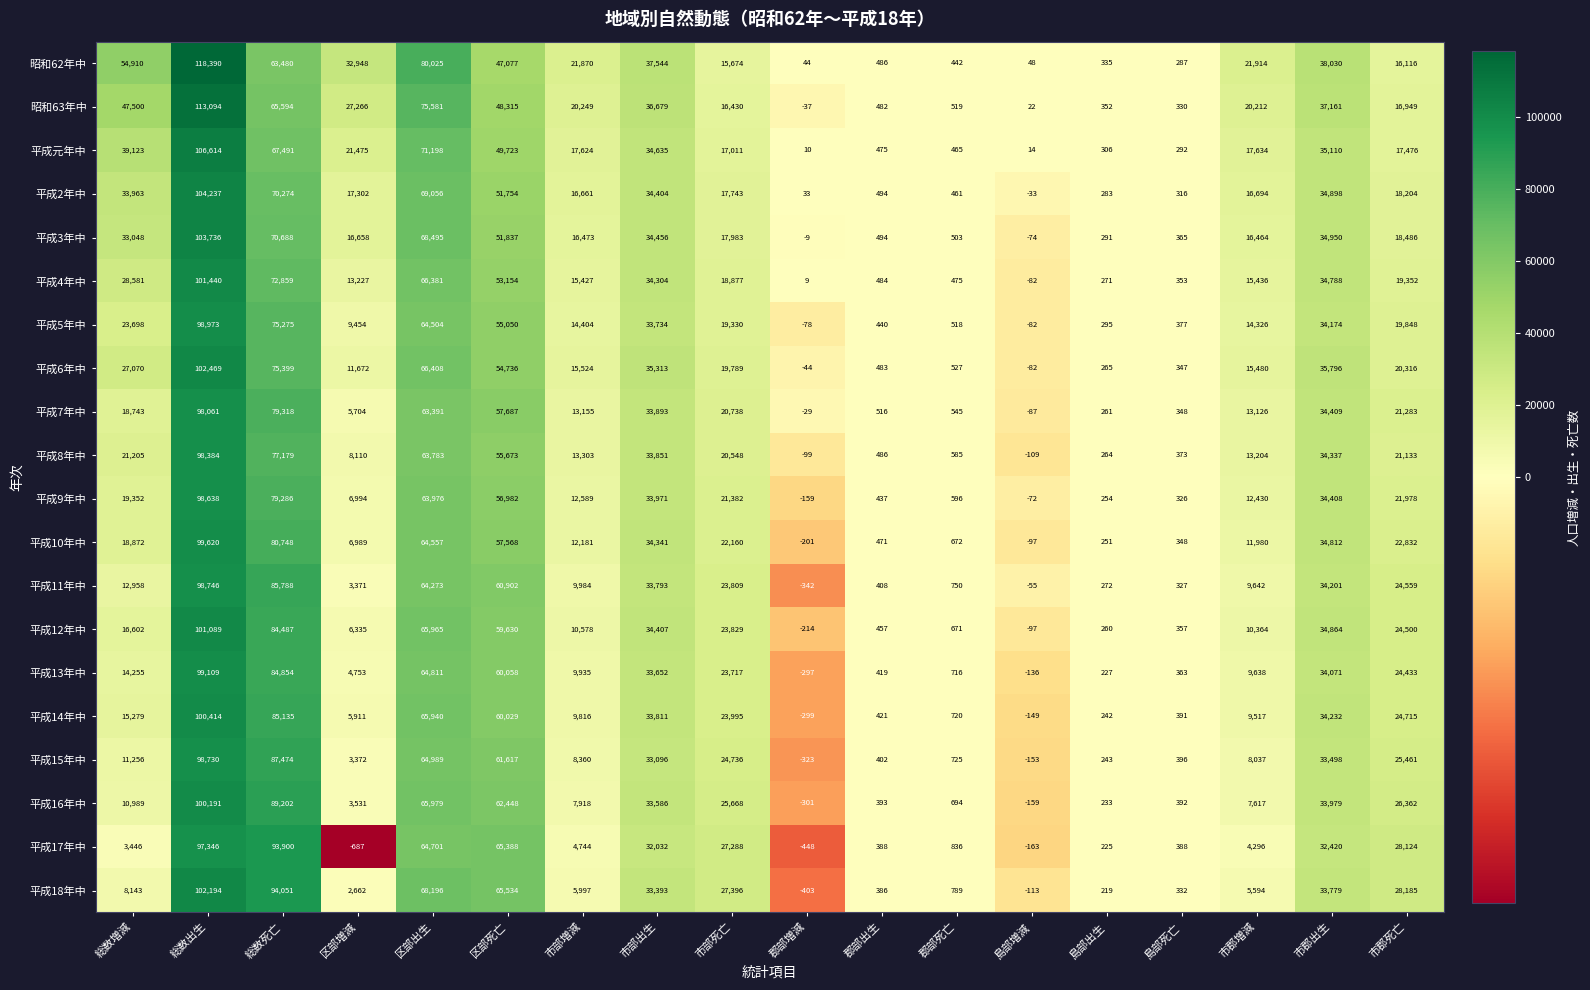

How many categories are shown in the chart?

18